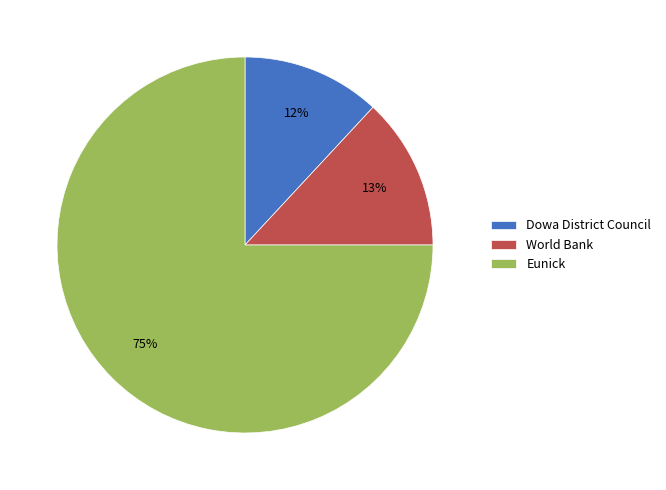

Do Dowa District Council and Eunick together represent more than half of the pie?

Yes